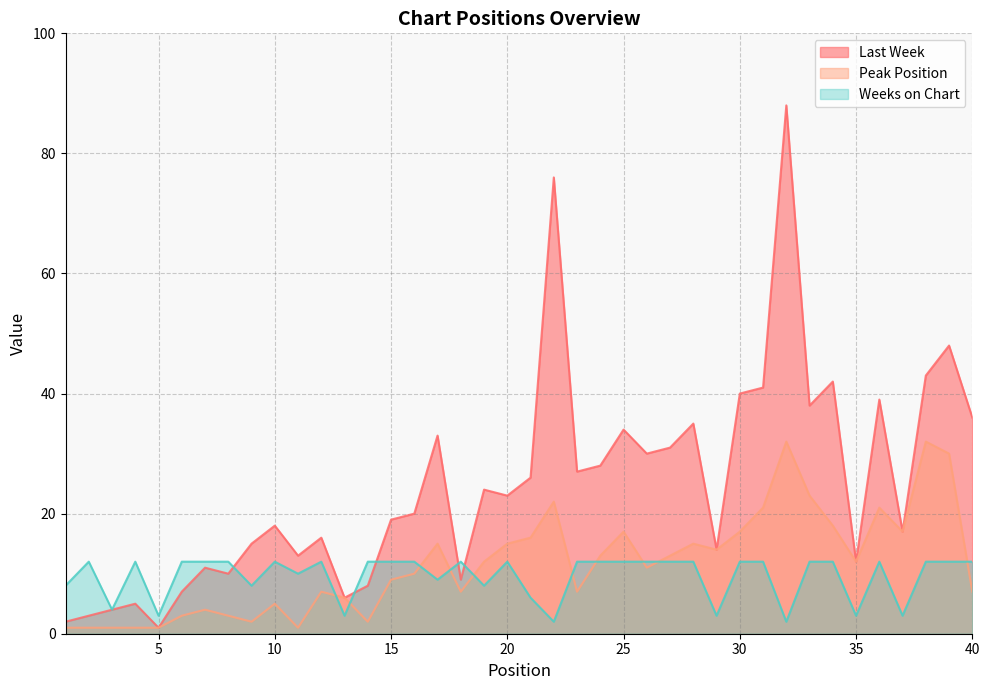

At which label does Last Week reach its peak?

32